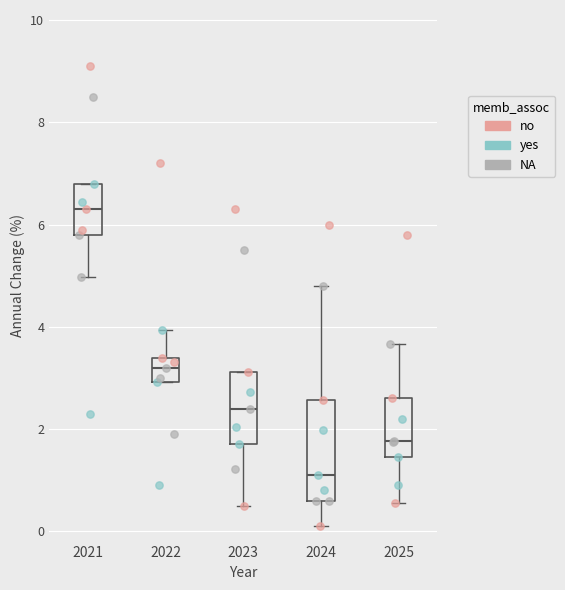

Reading left to right, read every box against the y-axis: the position of its median line, the range the box covers, and the ends of its whiskers. The values are not printed on the chart, so give them approximately, as read against the axis.

2021: median 6.4, box 5.8 to 6.8, whiskers 5.0 to 6.8
2022: median 3.2, box 3.0 to 3.4, whiskers 3.0 to 4.0
2023: median 2.4, box 1.8 to 3.2, whiskers 0.6 to 3.2
2024: median 1.2, box 0.6 to 2.6, whiskers 0.2 to 4.8
2025: median 1.8, box 1.4 to 2.6, whiskers 0.6 to 3.6